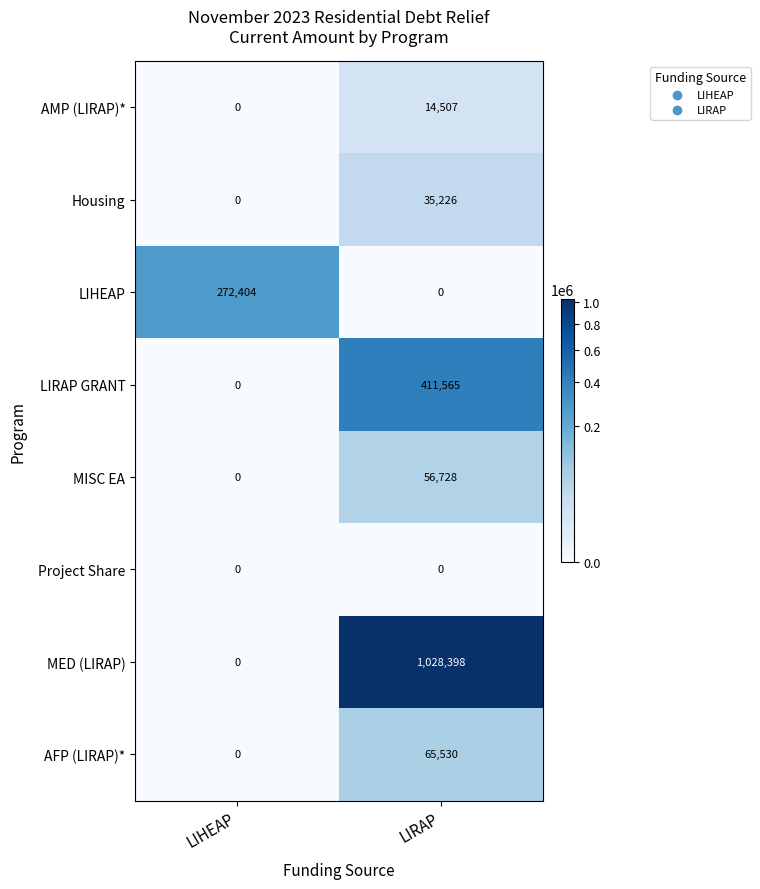

Which label corresponds to the largest value in the chart?

LIRAP